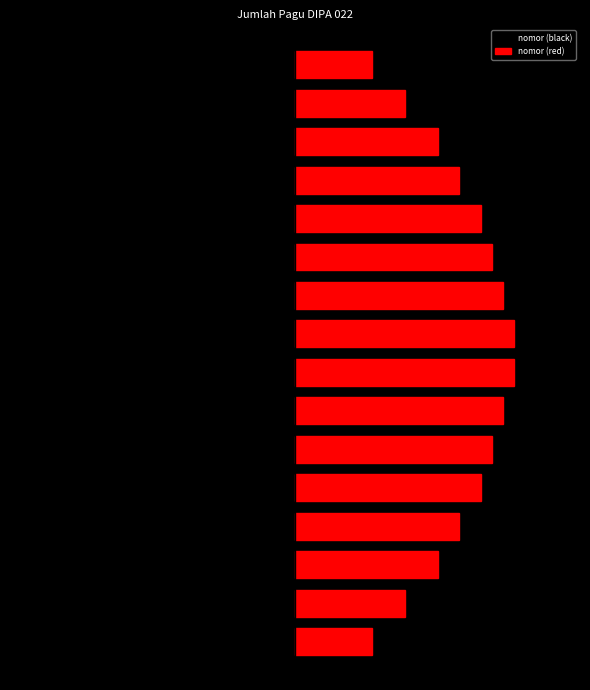

What is the smallest value displayed?

-1.0